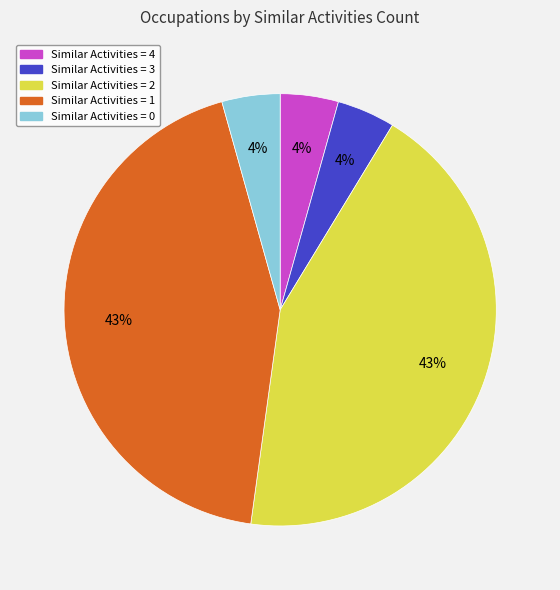

What is the ratio of the value at Similar Activities = 3 to the value at Similar Activities = 4?

1.0